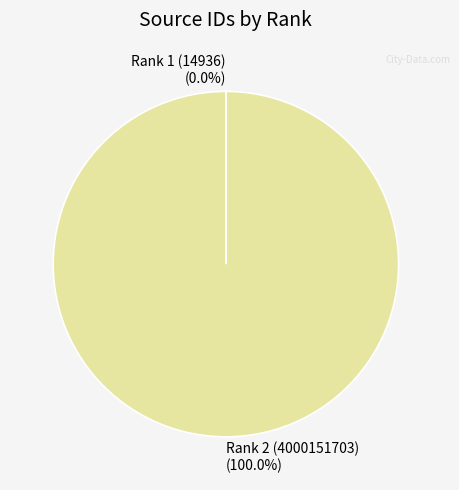

Which category accounts for the majority?

Rank 2 (4000151703)